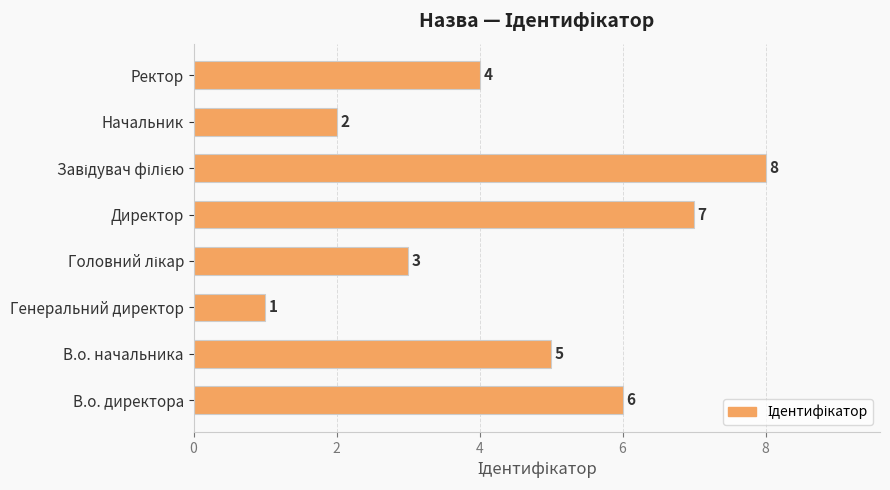

What is the sum of all values?

36